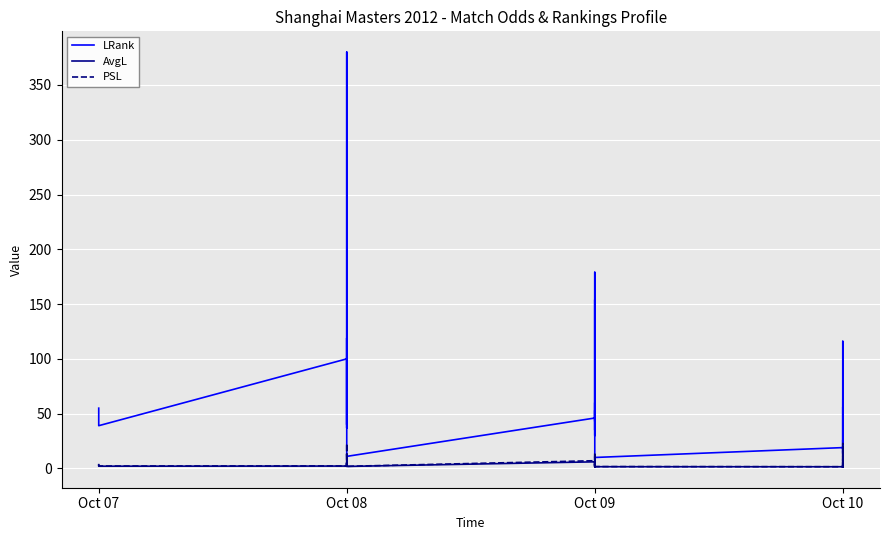

Which series has the largest range (max minus min)?

LRank